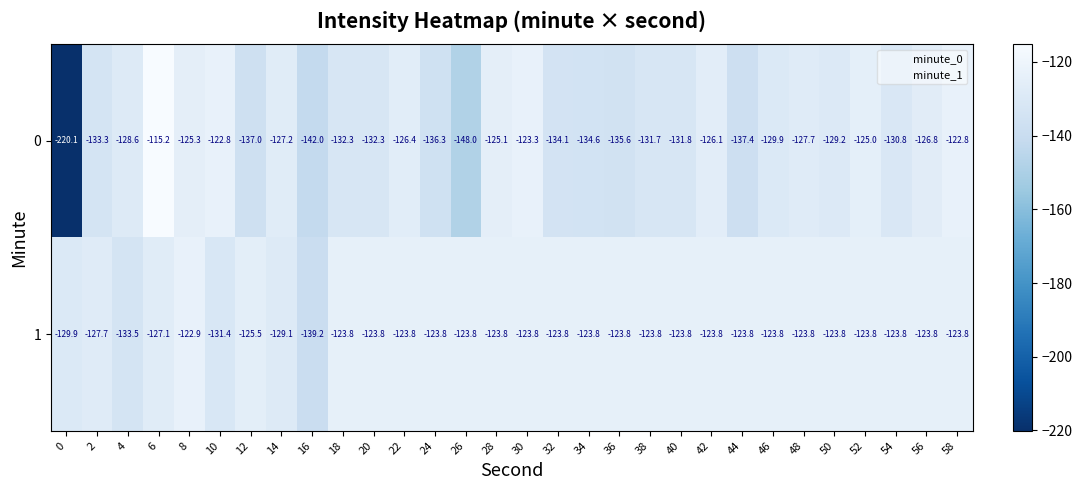

At 20, list the series in order from largest to smallest.

1, 0